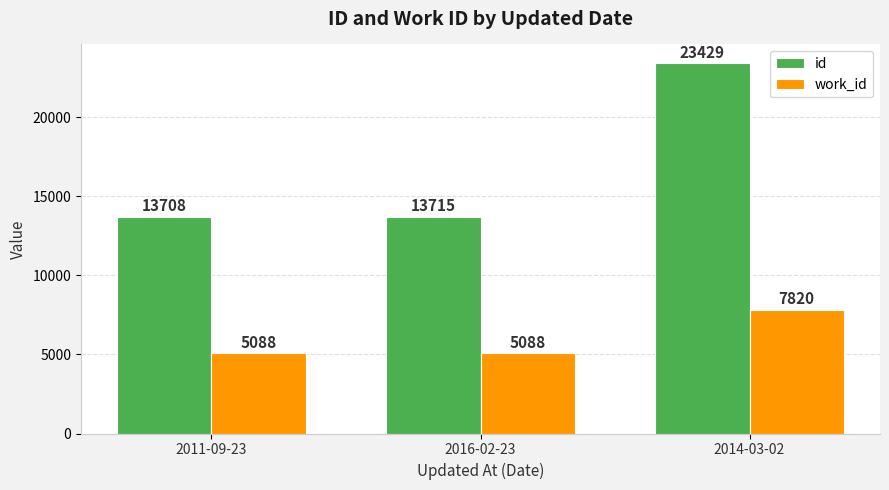

What is the value of the work_id bar at the 3rd from the left?

7820